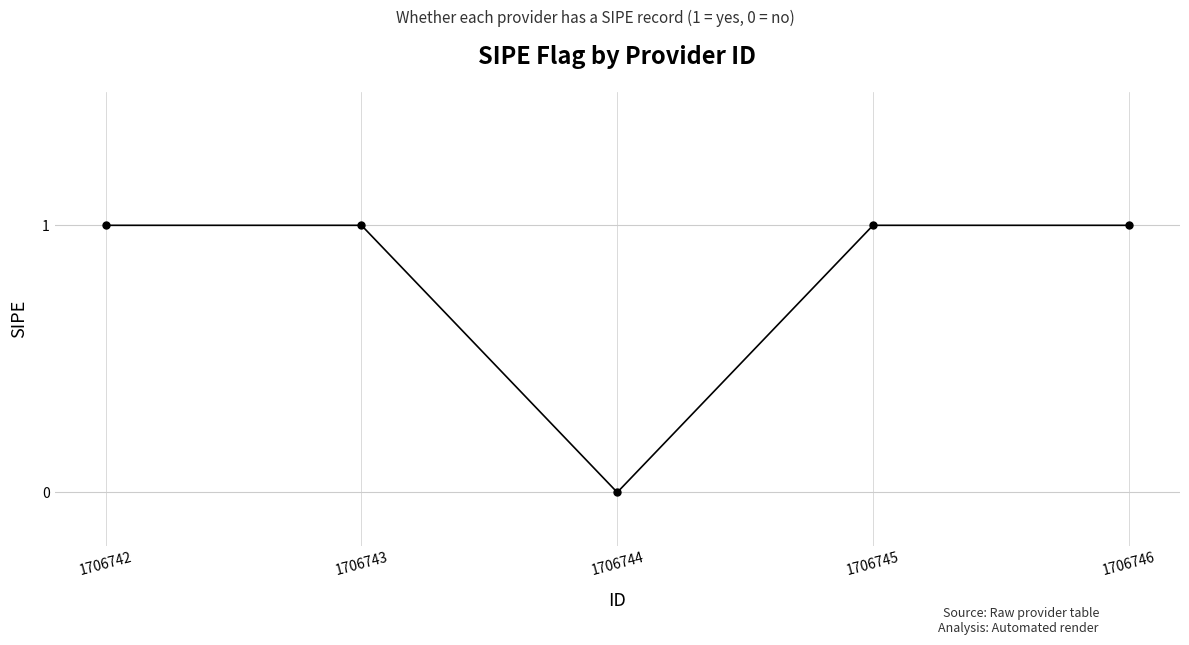

How many positive values are there?

4